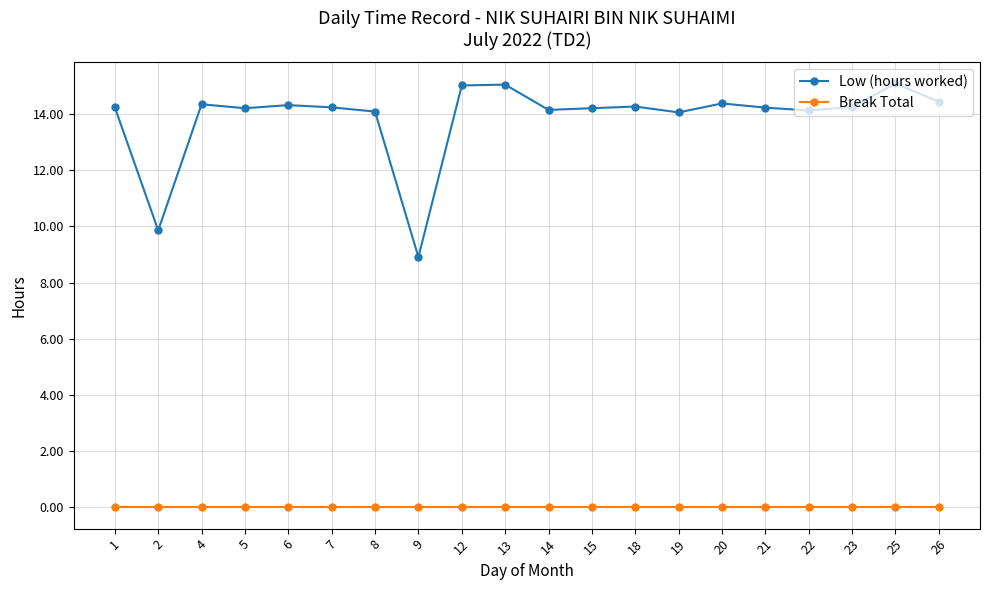

True or false: Break Total and Low (hours worked) cross at least once.

False